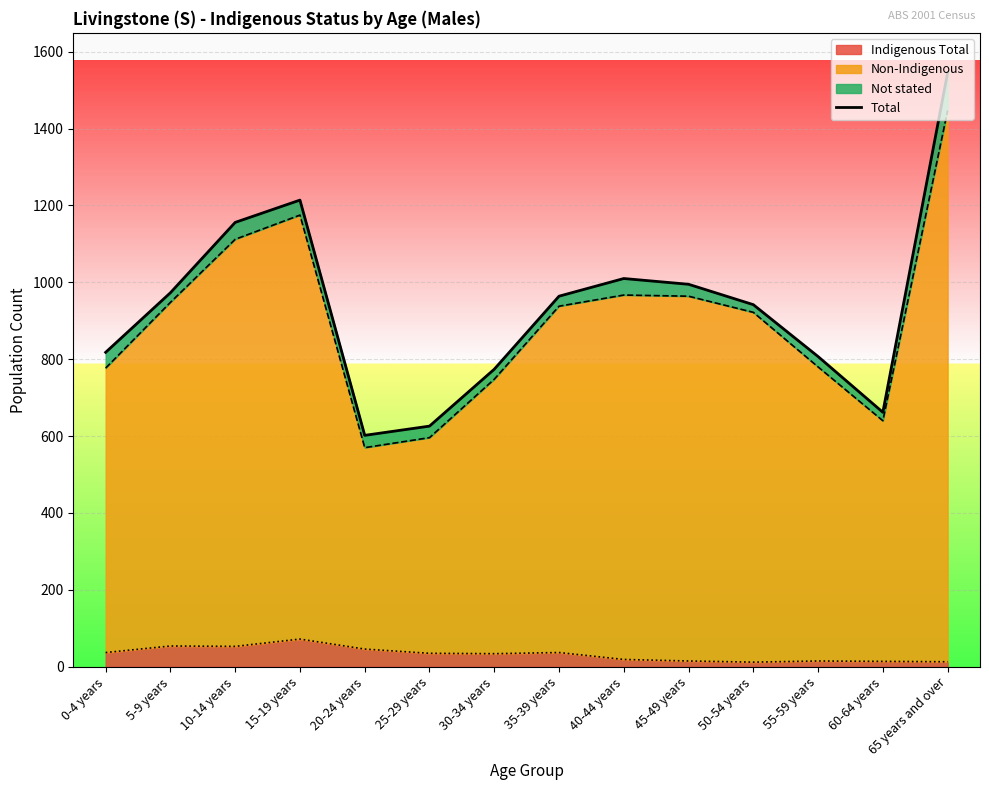

Is it true that Indigenous Total equals 19 at 40-44 years?

True